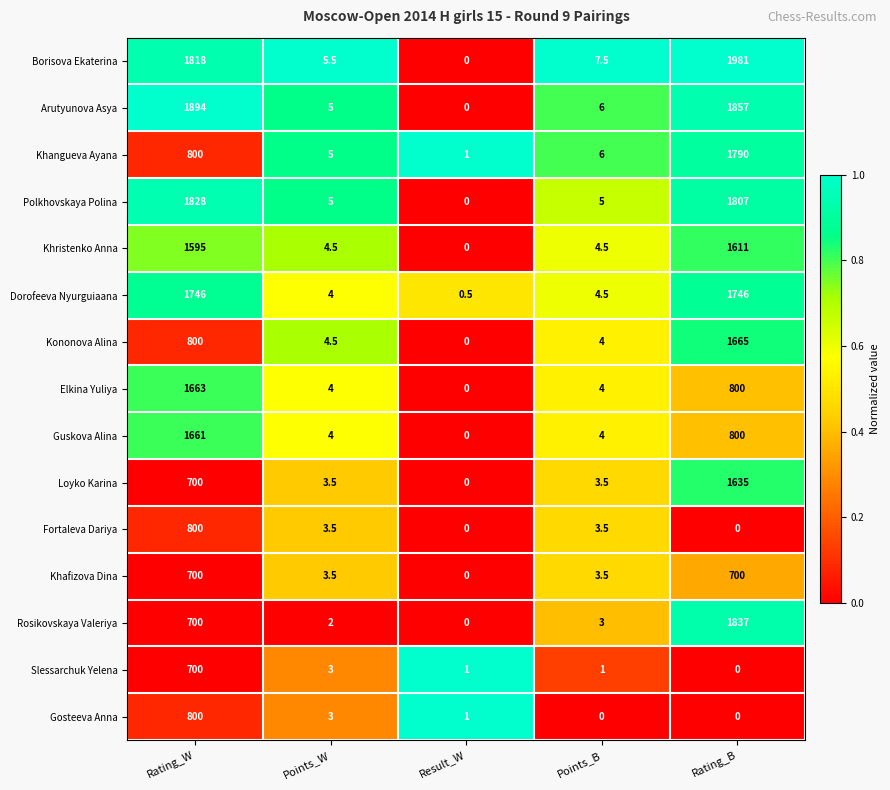

Is it true that Rosikovskaya Valeriya equals 3.1 at Points_W?

False